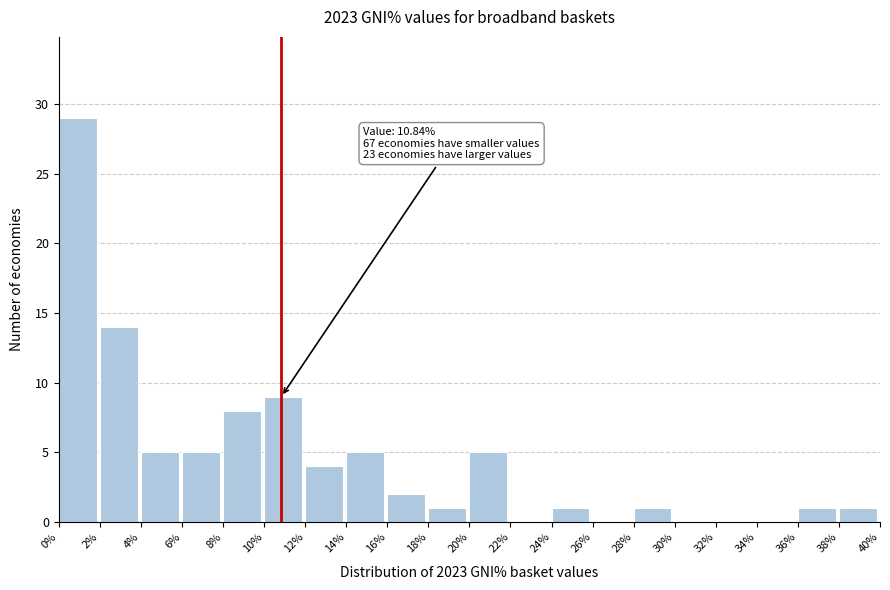

Which range on the x-axis has the tallest bar?

0% to 2%